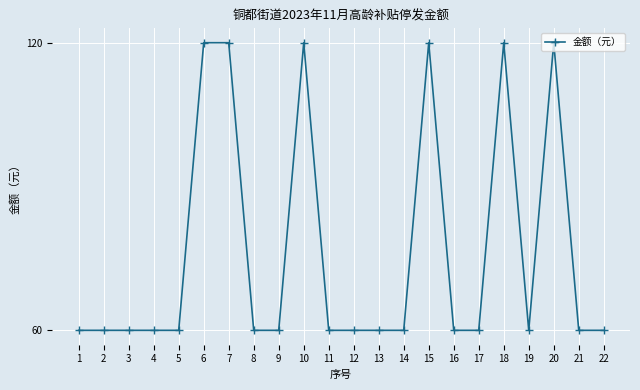

Reading left to right, list all the values displayed in this chart.

60	60	60	60	60	120	120	60	60	120	60	60	60	60	120	60	60	120	60	120	60	60